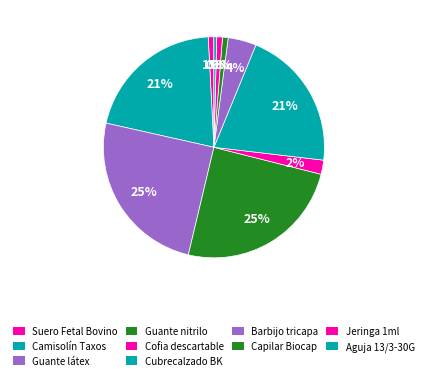

Rank the categories by value from lowest to highest.

Aguja 13/3-30G, Suero Fetal Bovino, Capilar Biocap, Jeringa 1ml, Cofia descartable, Barbijo tricapa, Camisolín Taxos, Cubrecalzado BK, Guante látex, Guante nitrilo